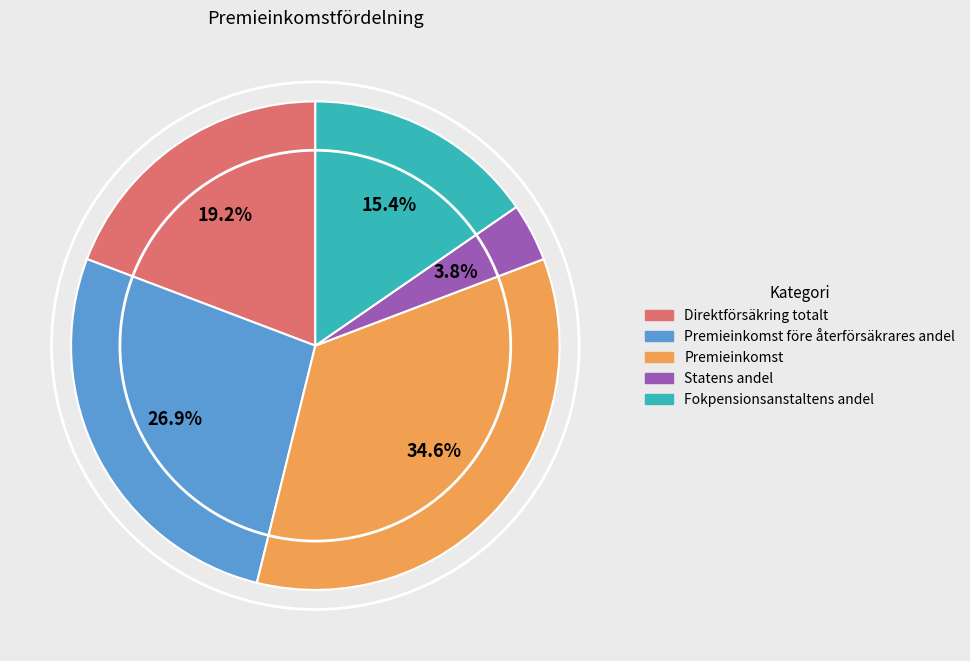

To the nearest percent, what is the difference between the largest and smallest slice percentages?

31%